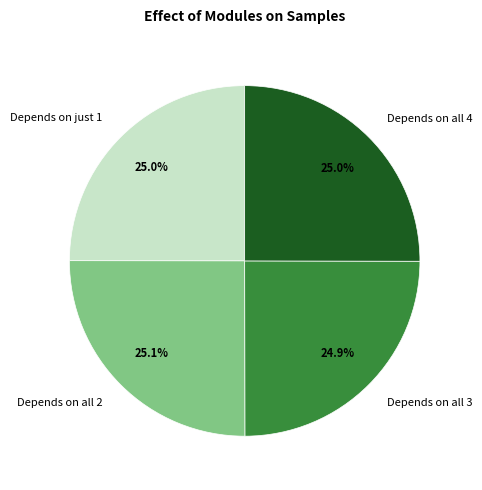

What is the ratio of the value at Depends on just 1 to the value at Depends on all 3?

1.0